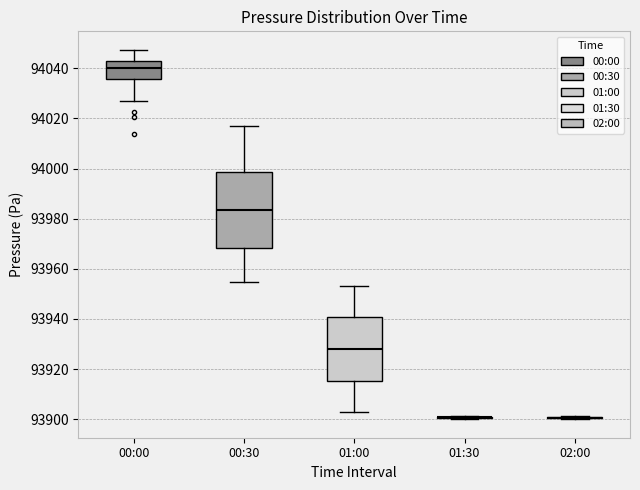

Reading left to right, read every box against the y-axis: the position of its median line, the range the box covers, and the ends of its whiskers. The values are not printed on the chart, so give them approximately, as read against the axis.

00:00: median 94040, box 94036 to 94042, whiskers 94028 to 94048
00:30: median 93984, box 93968 to 93998, whiskers 93954 to 94016
01:00: median 93928, box 93916 to 93940, whiskers 93902 to 93954
01:30: box collapsed to a line at 93900, whiskers 93900 to 93902
02:00: box collapsed to a line at 93900, whiskers 93900 to 93902